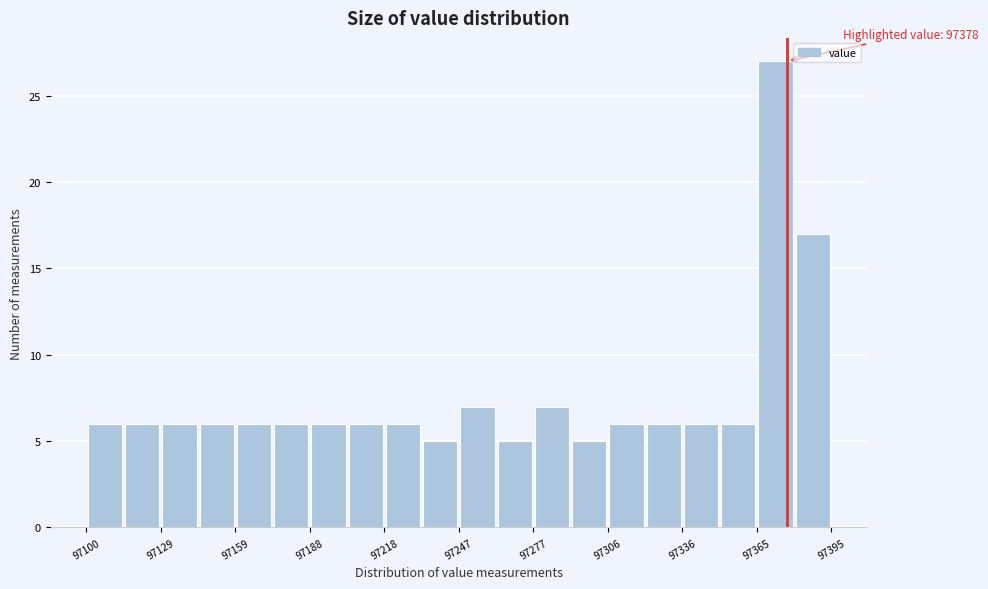

Around what value on the x-axis is the tallest bar? Give the approximate position of its centre, as read against the axis.

97375